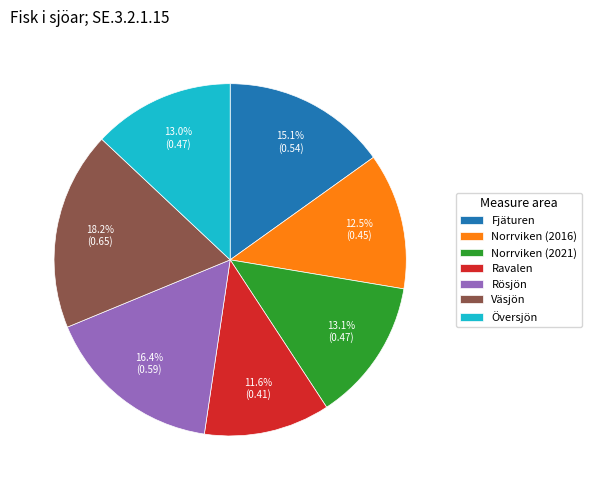

Is Väsjön the majority of the pie?

No